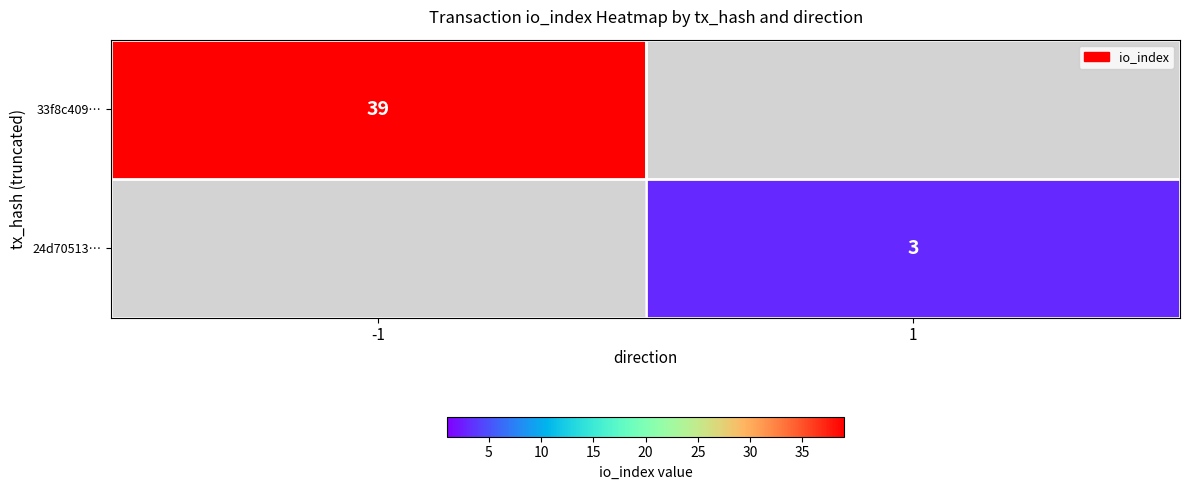

The 33f8c409… series shows 39 at -1. True or false?

True